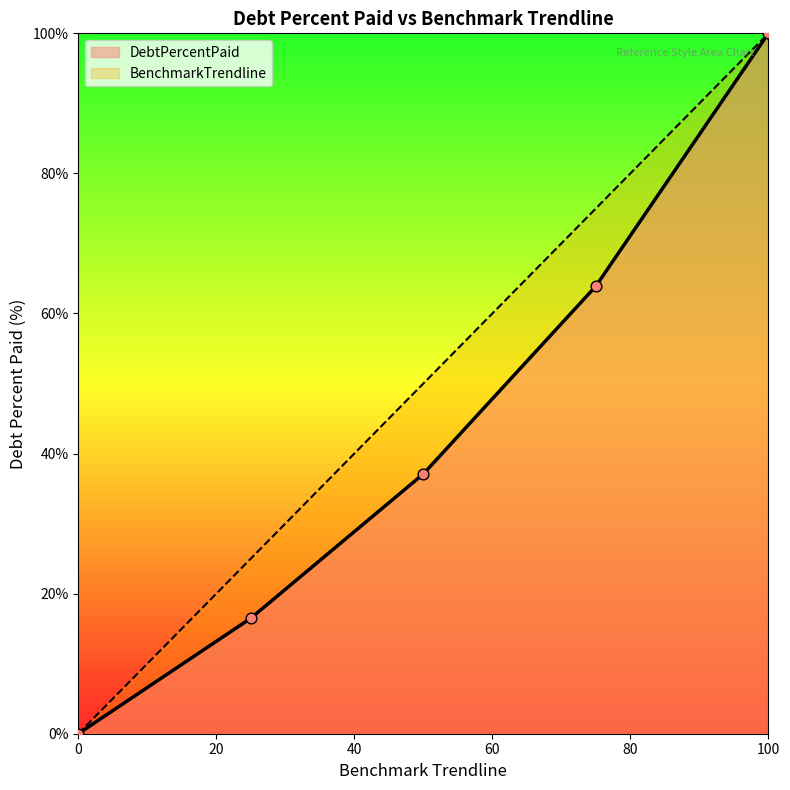

What is the total value across all series at Q3?

138.9